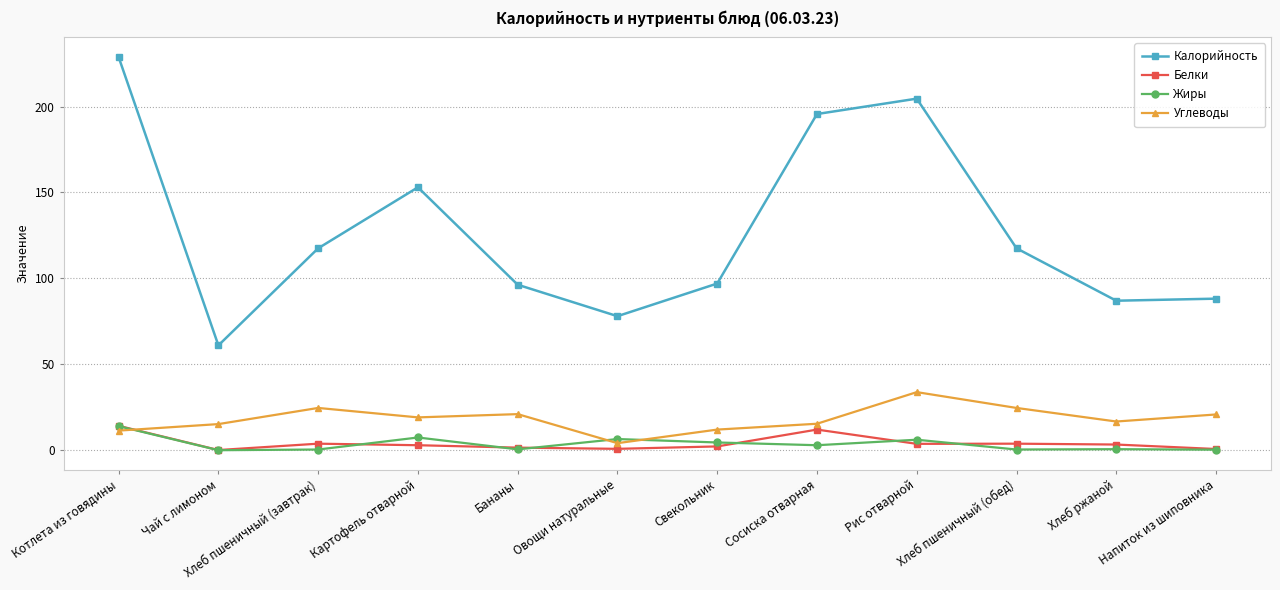

What is the difference between the Жиры values at Напиток из шиповника and Бананы?

0.2